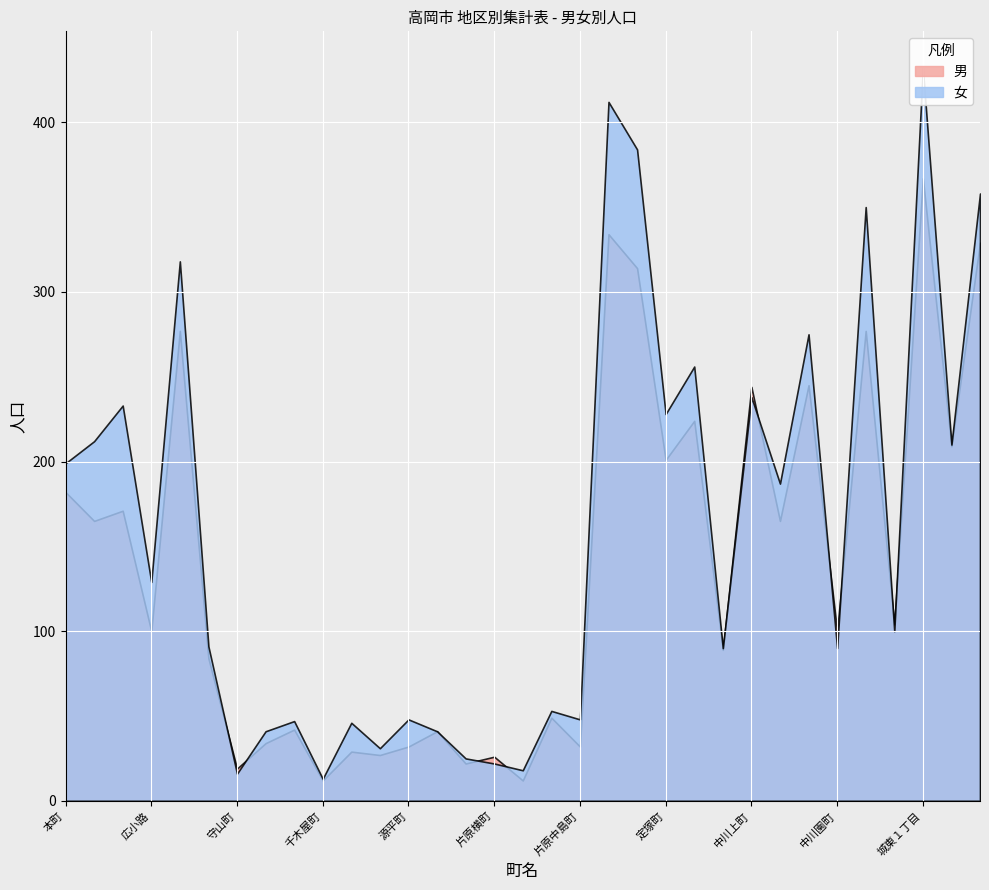

Which has a higher value, 片原町 or 高陵町?

高陵町